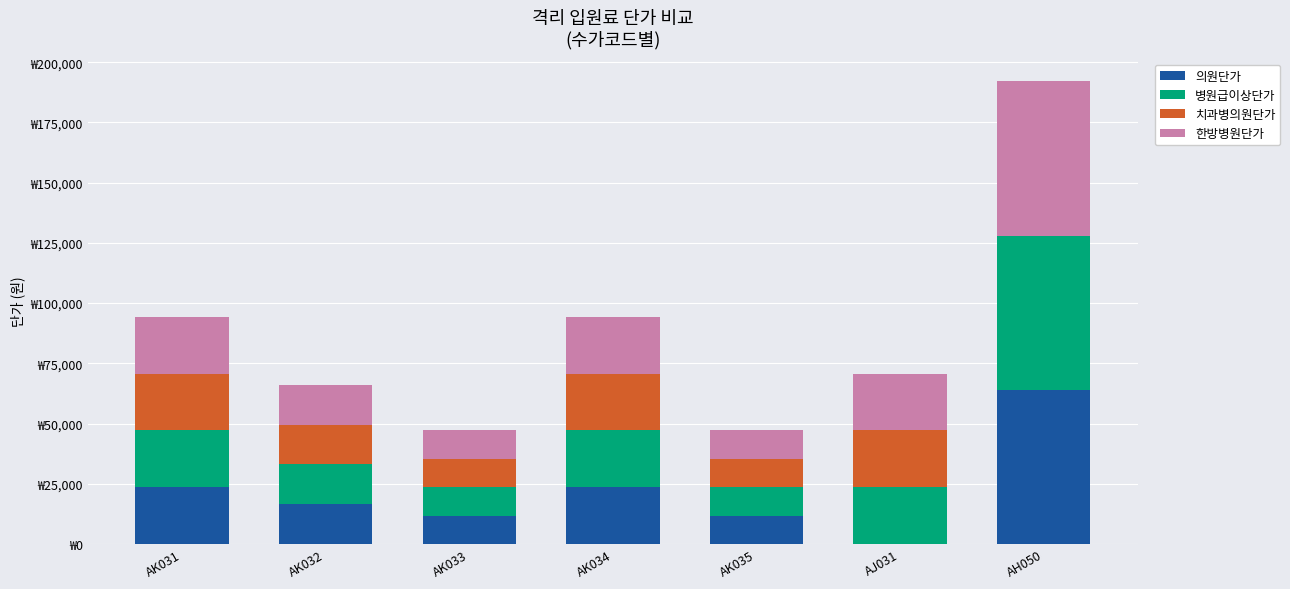

What position from the right is AK033?

5